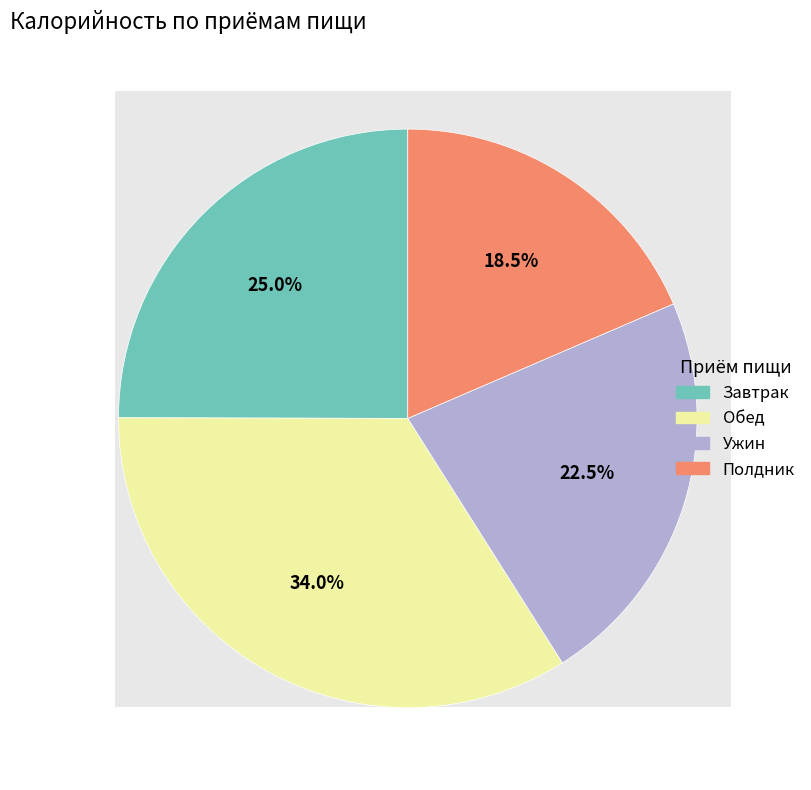

Is there any slice that represents more than half of the pie?

No